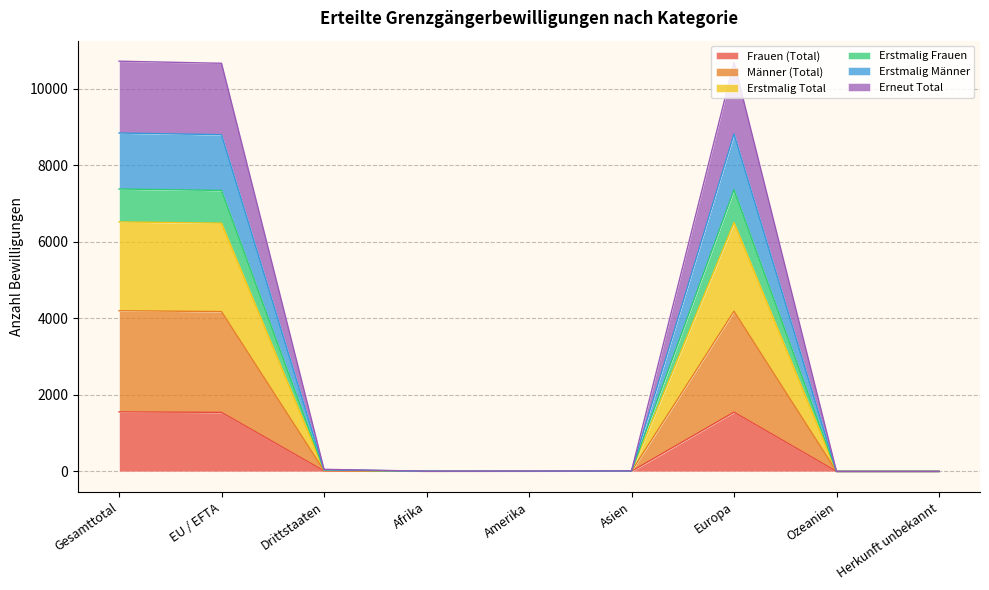

At which category does the chart reach its peak across all series?

Gesamttotal